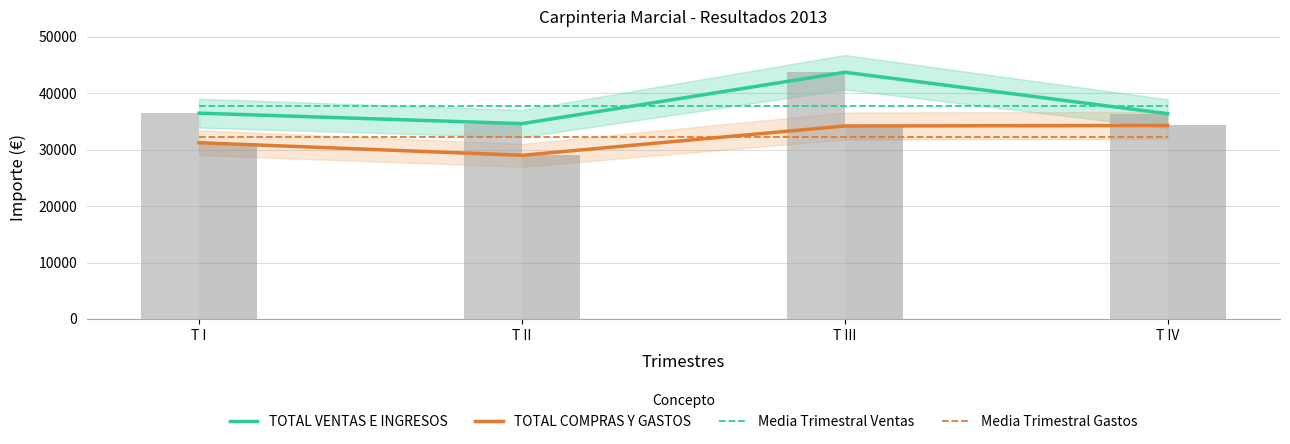

The value of TOTAL VENTAS E INGRESOS at T II is 34616.0. True or false?

True